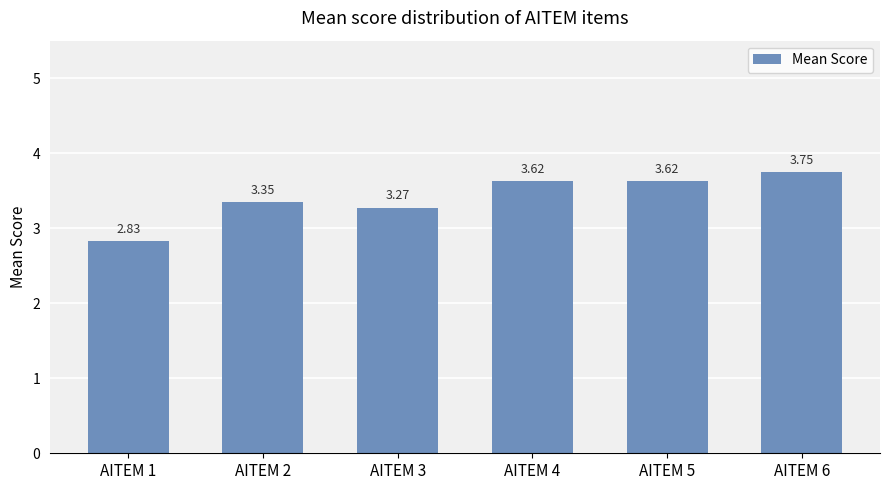

What is the difference between the second highest and minimum values?

0.8